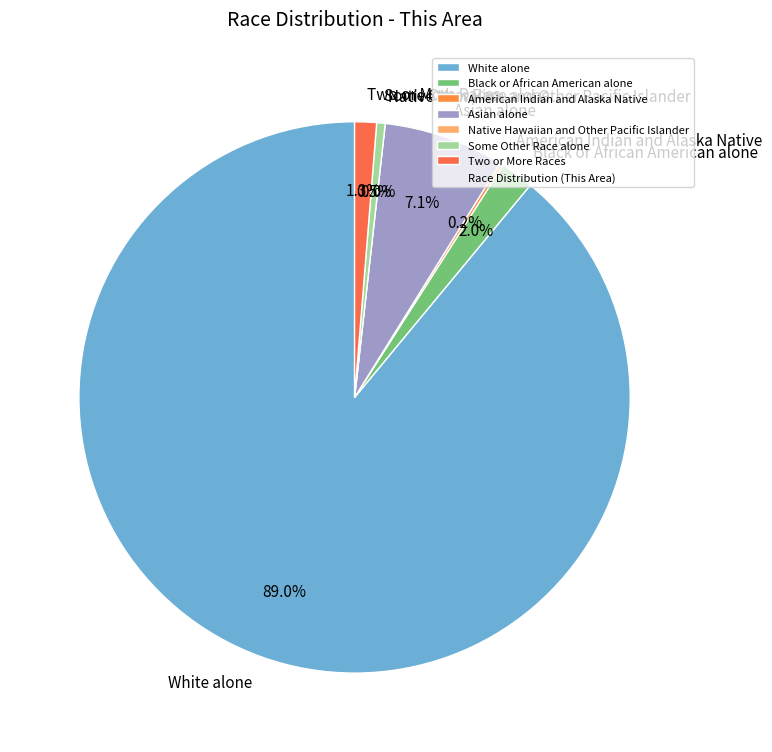

Is there a majority slice in this chart?

Yes